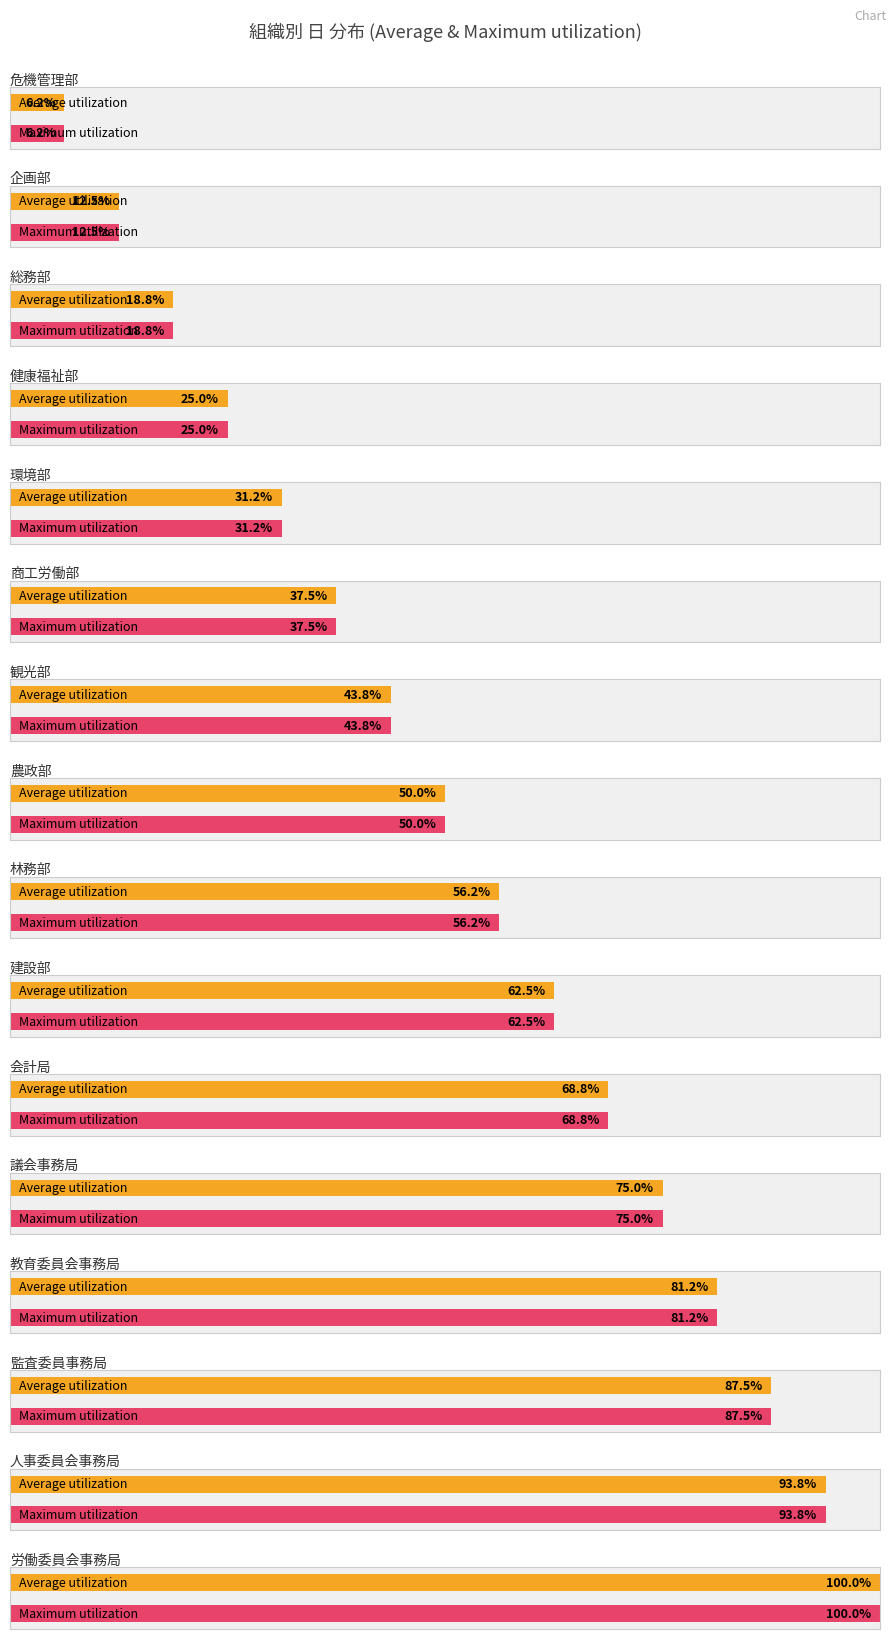

What is the minimum value shown in the chart?

1